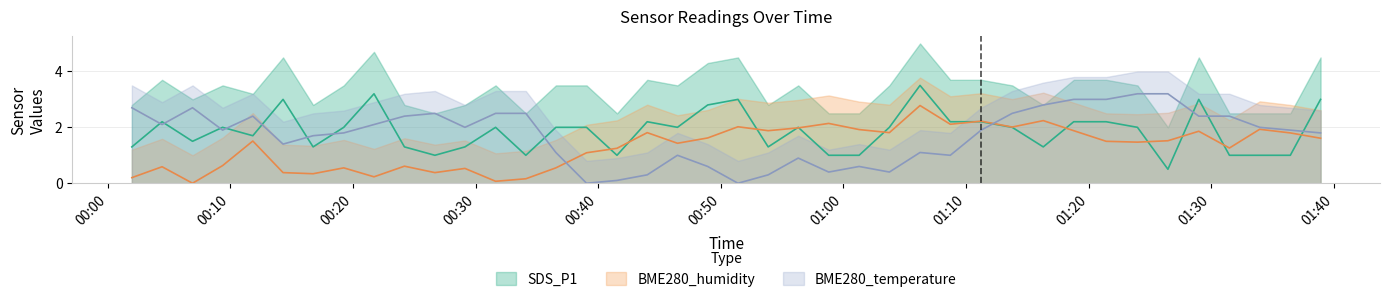

The BME280_temperature series shows 2.0 at 2023/08/29 00:29:08. True or false?

True